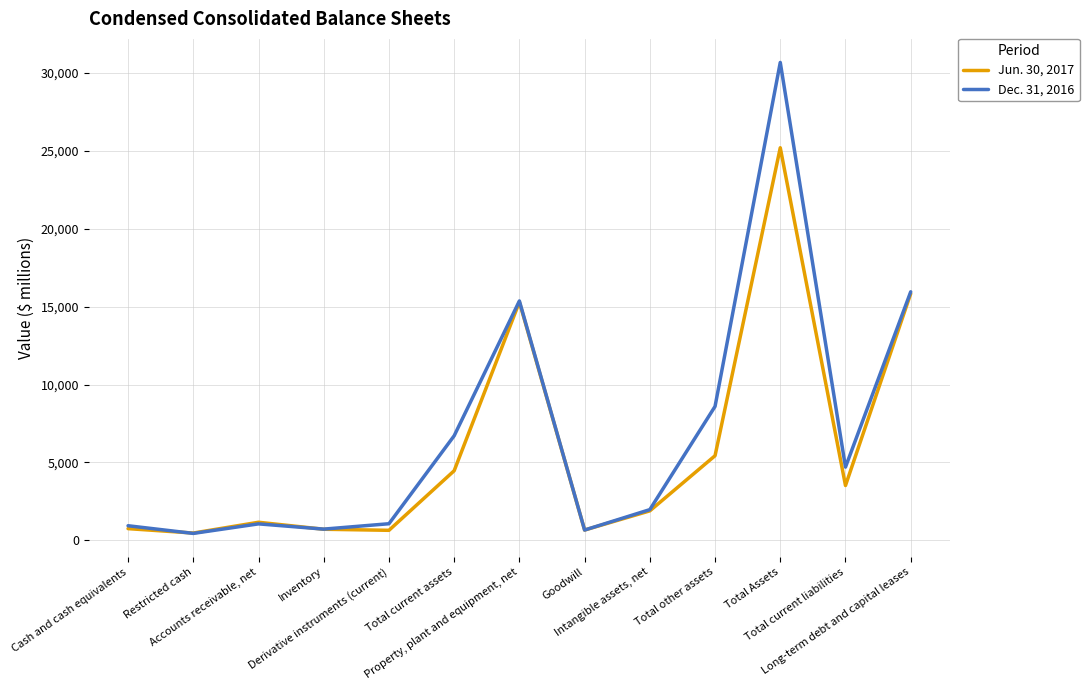

What is the difference between the maximum and minimum values in the Dec. 31, 2016 series?

30236